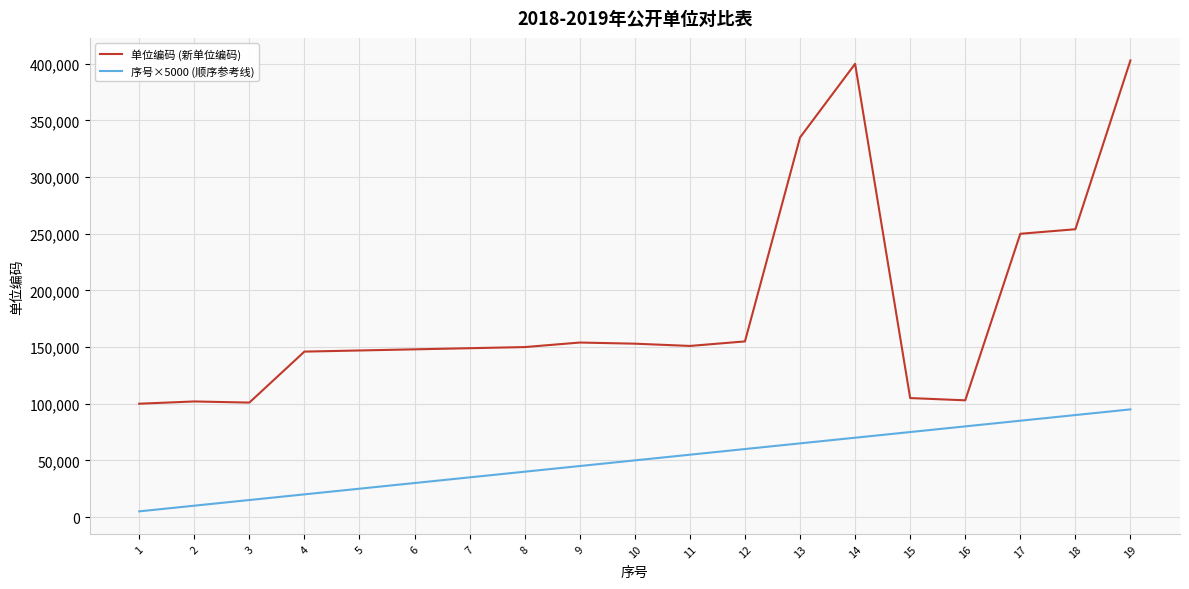

Is it true that 序号×5000 (顺序参考线) equals 36034 at 15?

False